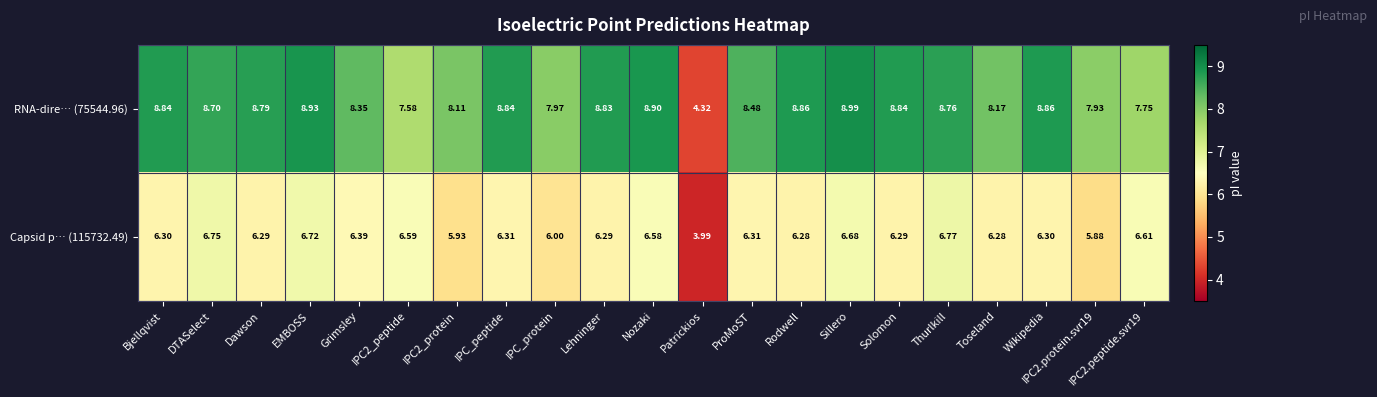

At which category is the sum across all series the highest?

Sillero